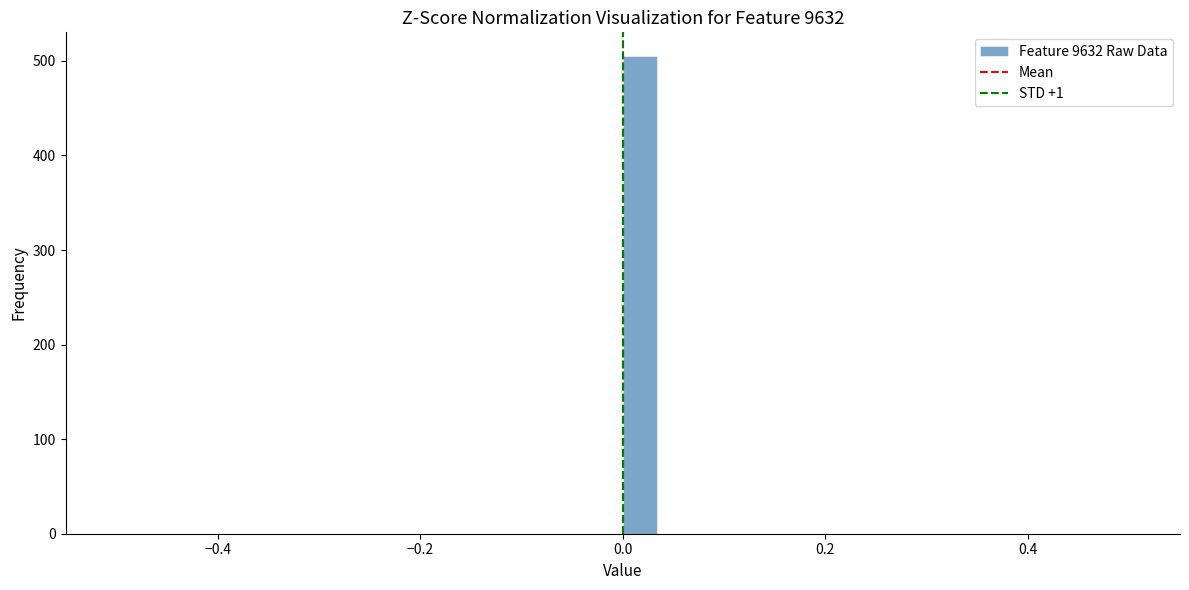

Around what value on the x-axis is the tallest bar? Give the approximate position of its centre, as read against the axis.

0.02